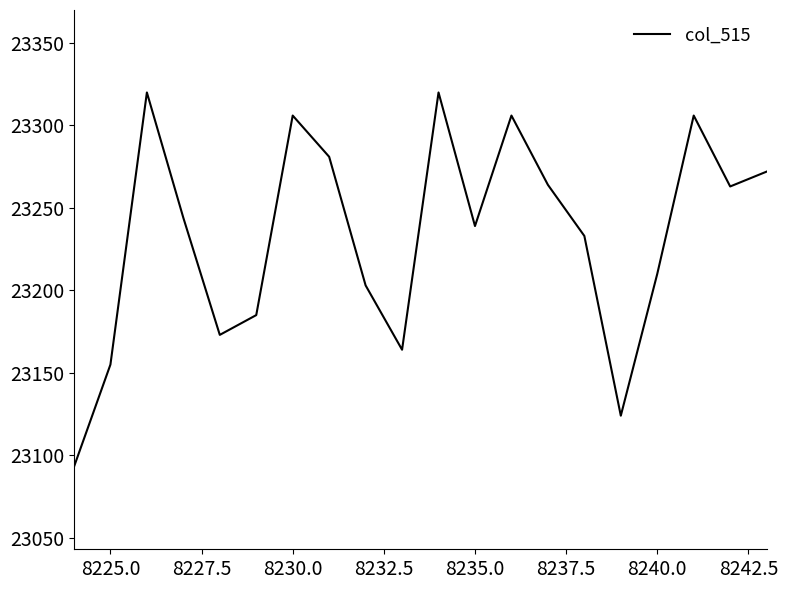

What is the smallest value displayed?

23093